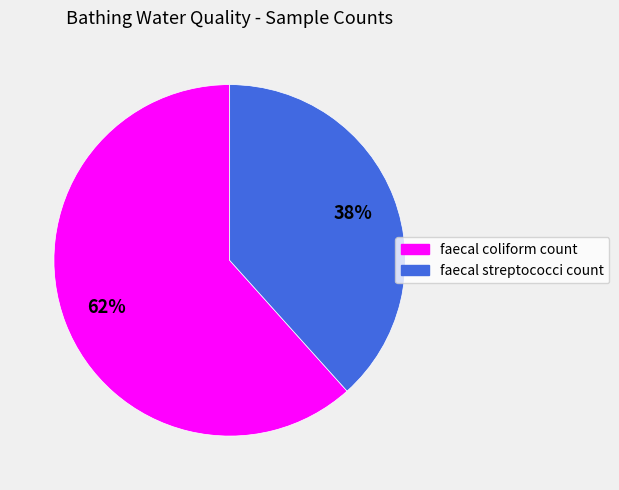

To the nearest percent, what is the average slice percentage?

50%